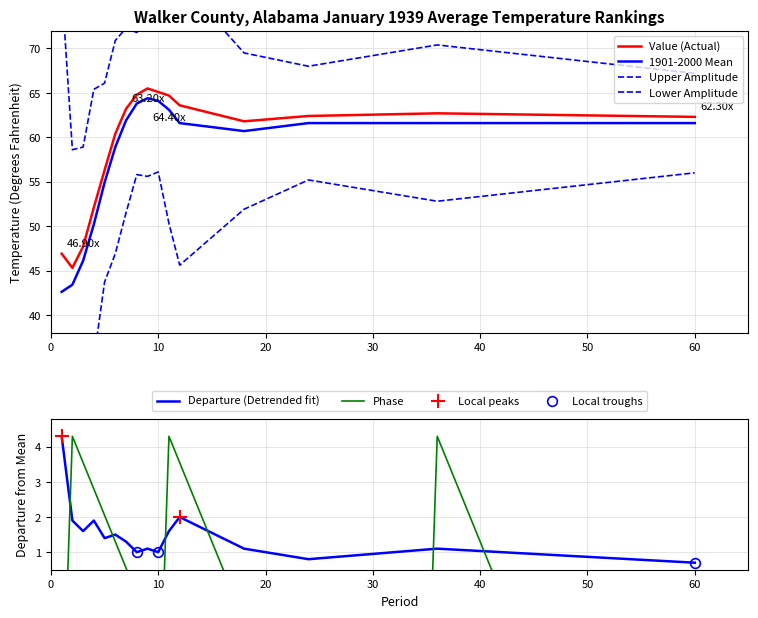

Where does the Departure series first go above 1?

1